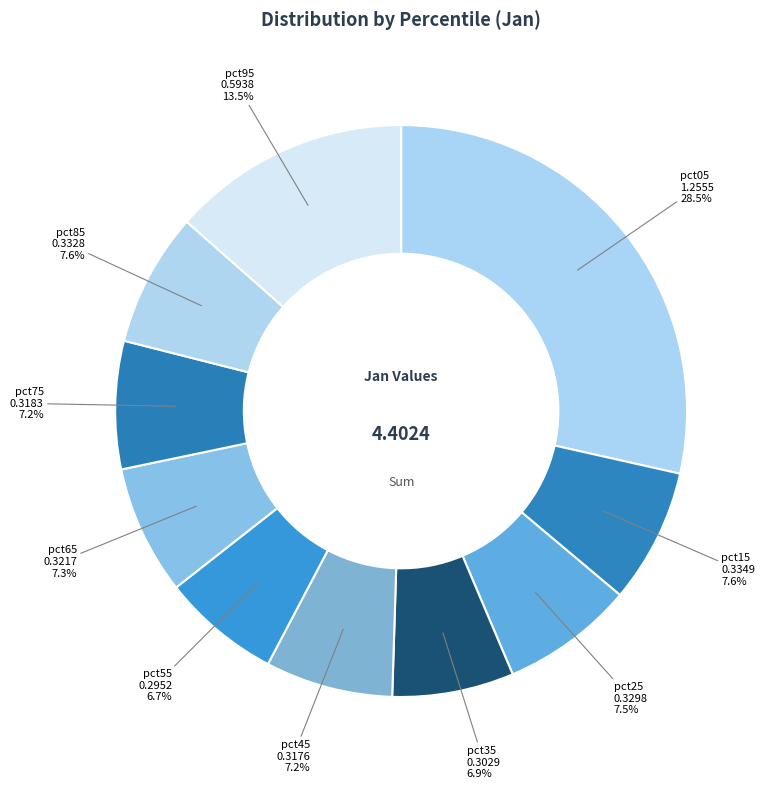

Which has a higher value, pct15 or pct35?

pct15